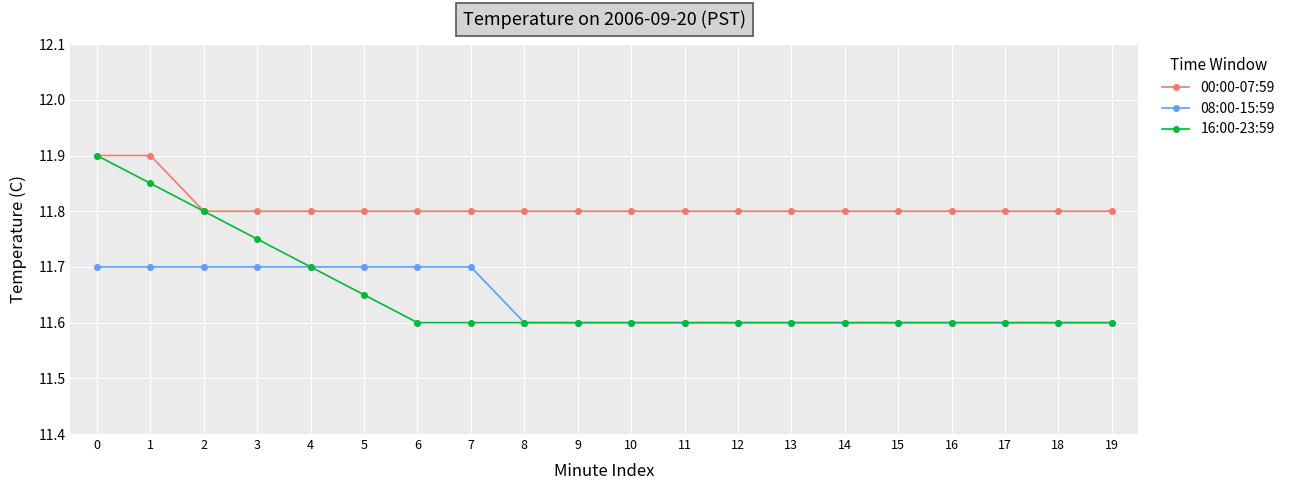

True or false: 08:00-15:59 and 00:00-07:59 cross at least once.

False